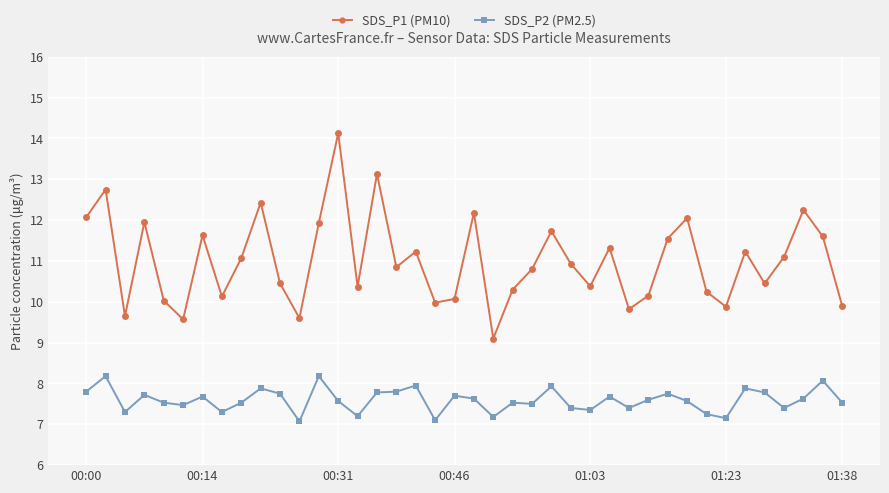

Rank the series by their average value, from lowest to highest.

SDS_P2 (PM2.5), SDS_P1 (PM10)